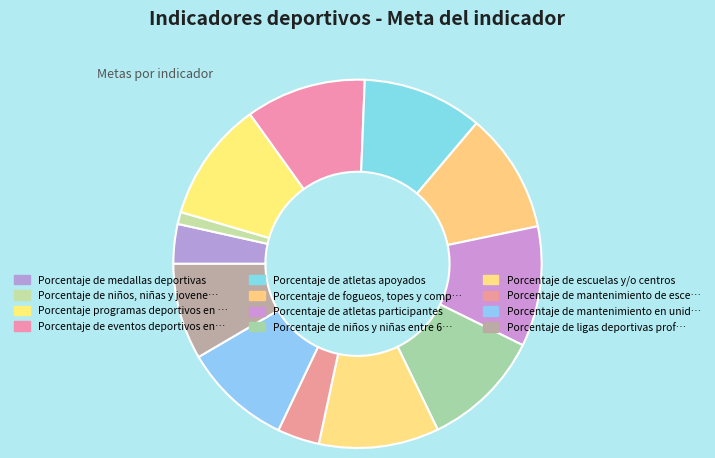

What is the largest slice in the pie chart?

Porcentaje programas deportivos en barrios